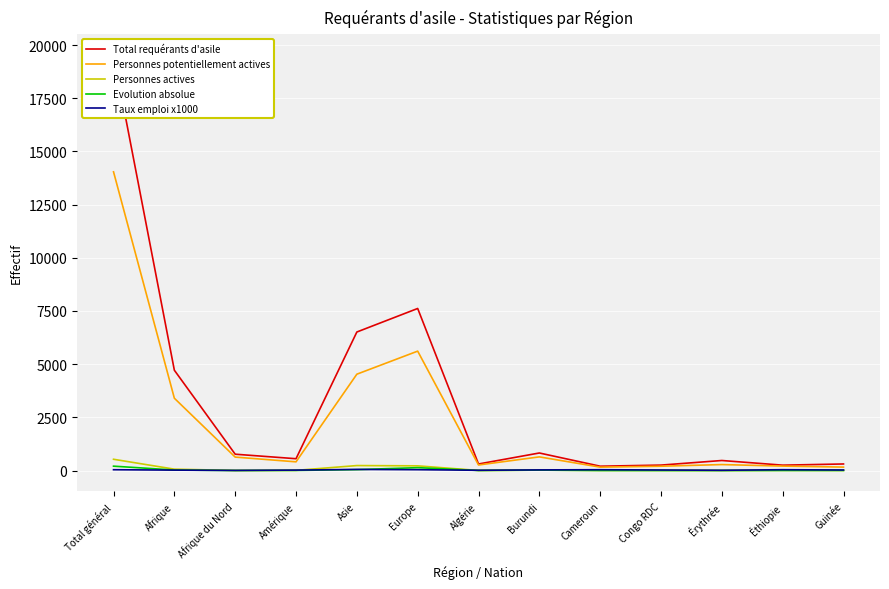

What is the total value across all series at Burundi?

1532.6